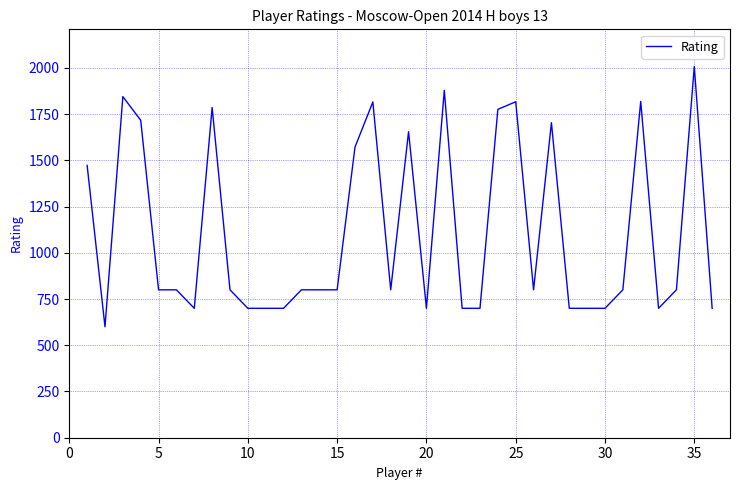

How many categories are shown in the chart?

36